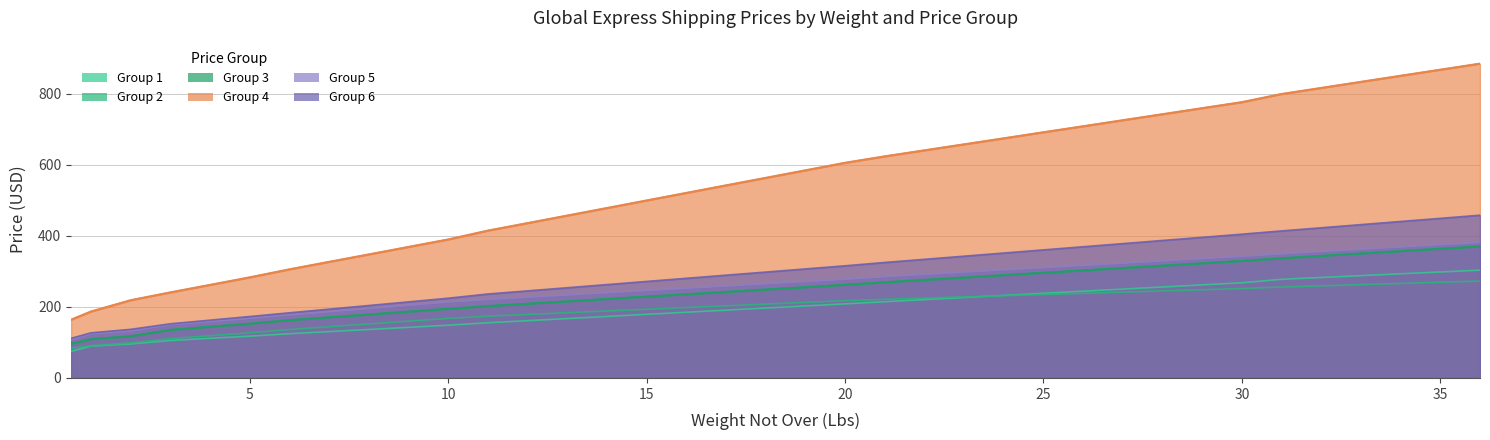

How many lines are shown in the chart?

6